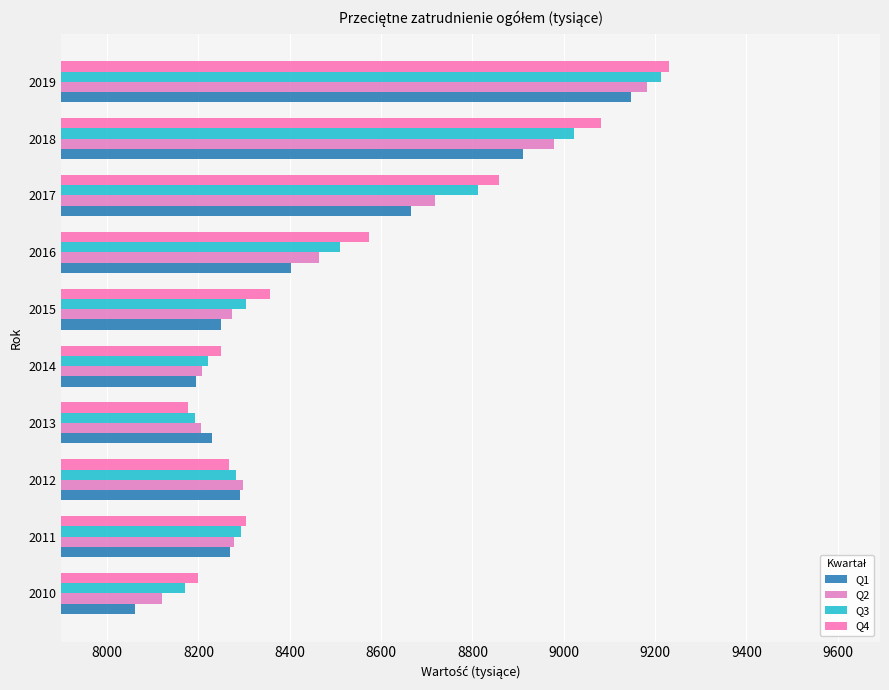

What are all the series names shown in the legend?

Q1, Q2, Q3, Q4